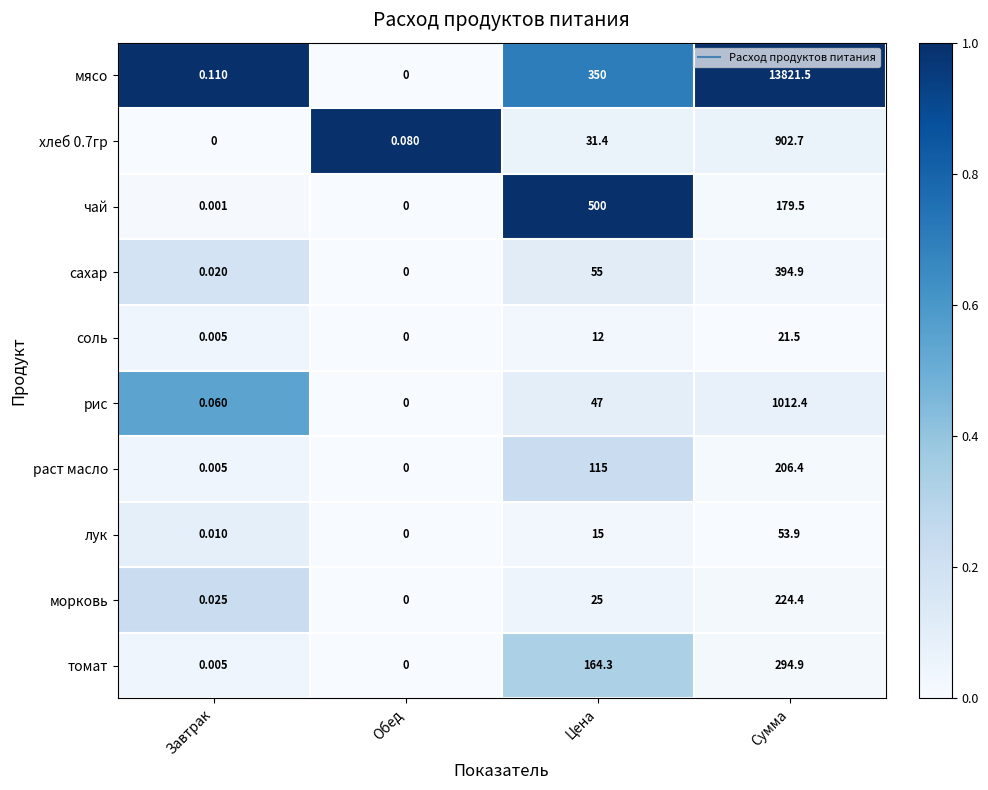

At which category is the sum across all series the highest?

Сумма